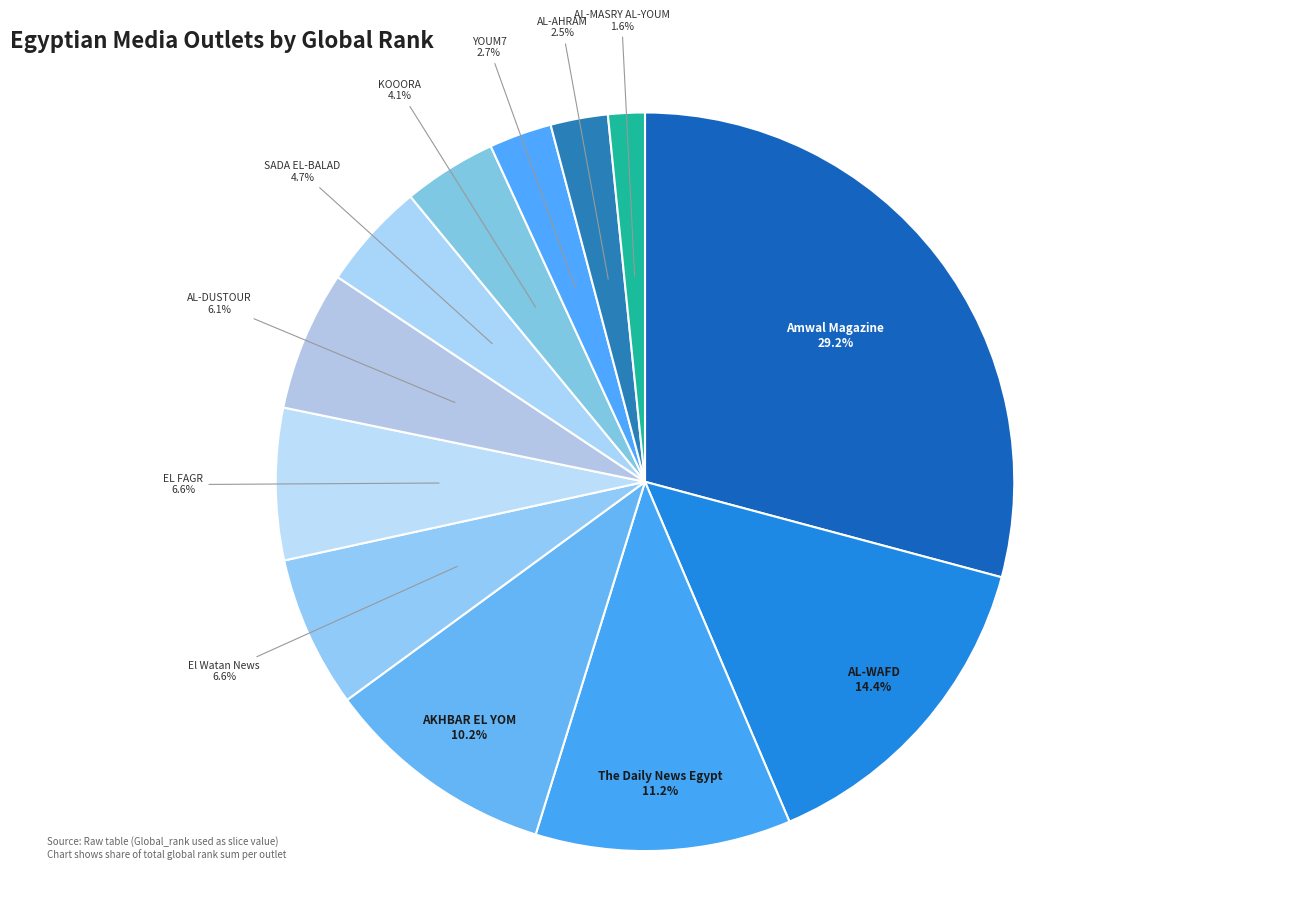

Which slice is the smallest?

AL-MASRY AL-YOUM